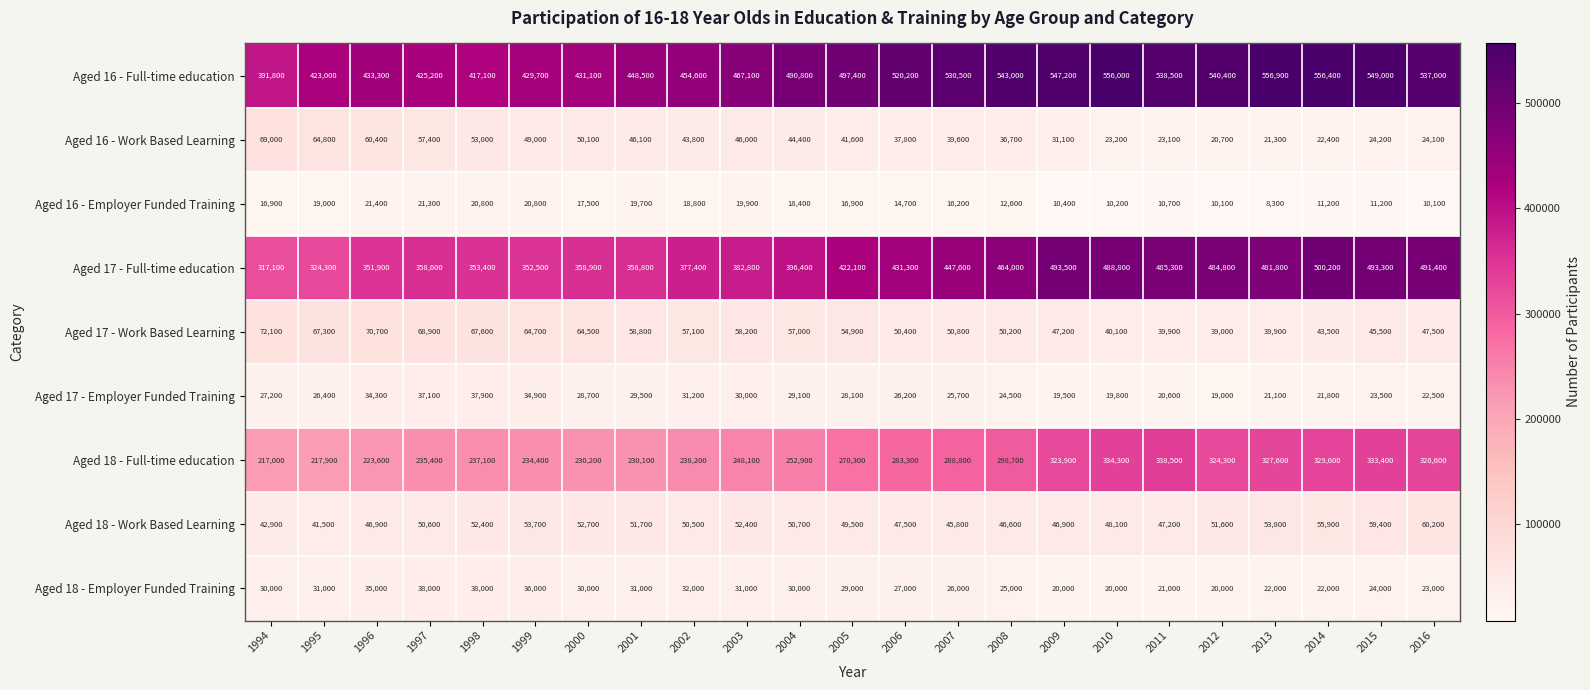

The value of Aged 17 - Work Based Learning at 2016 is 47500. True or false?

True